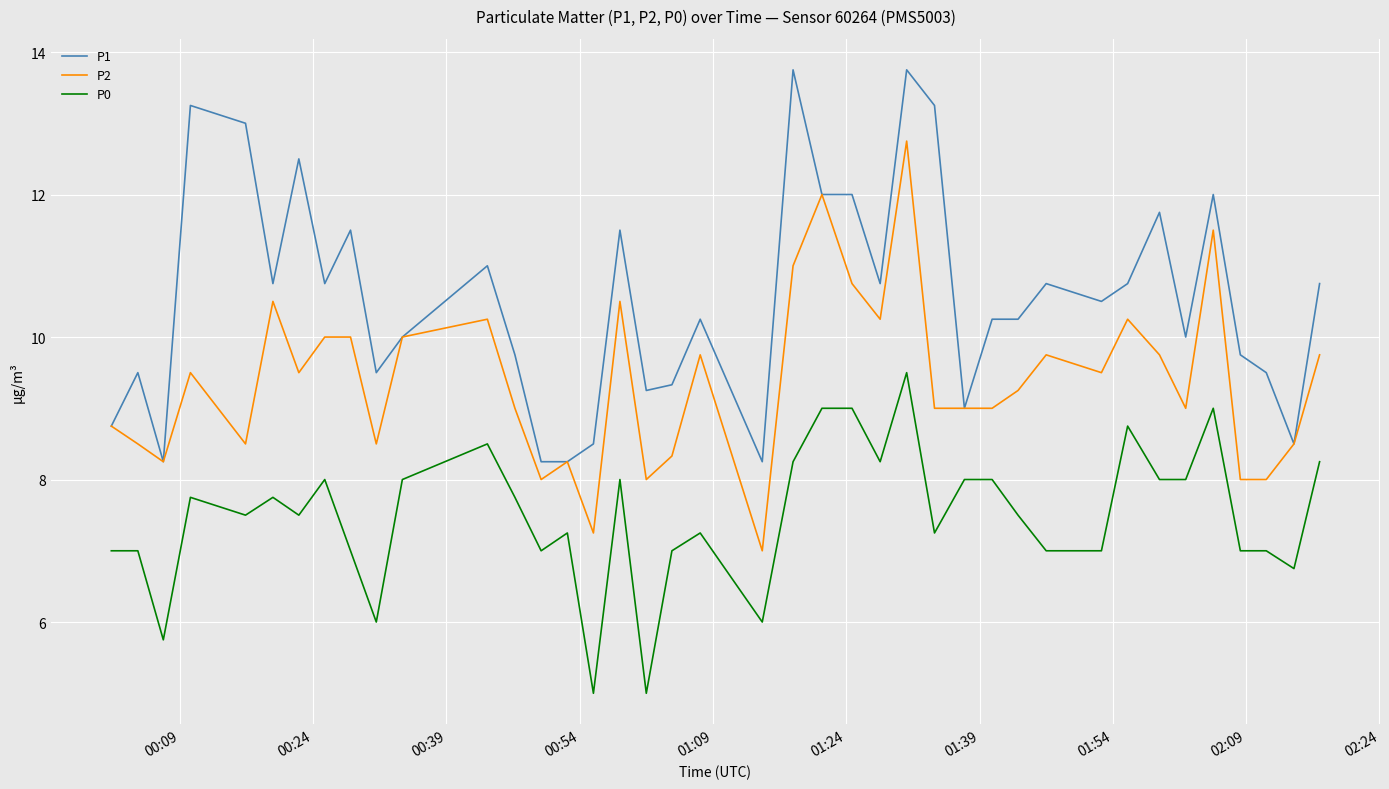

True or false: P0 and P2 intersect in this chart.

False